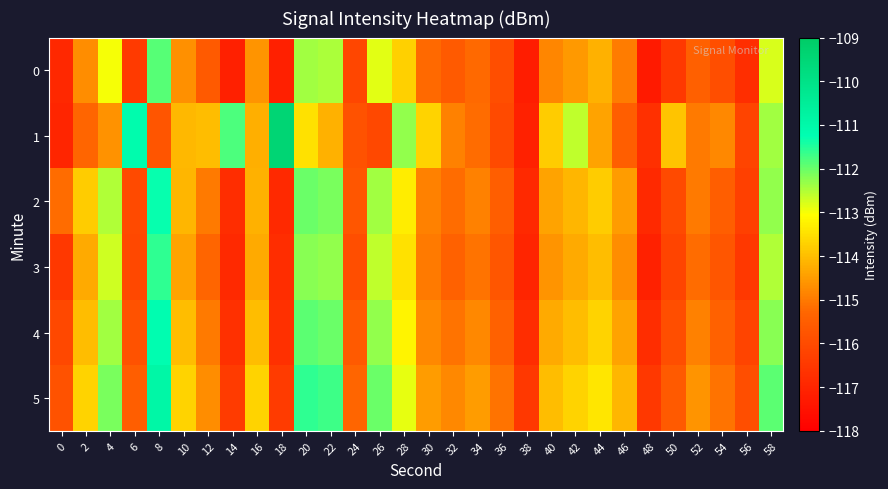

Which label corresponds to the largest value in the chart?

18